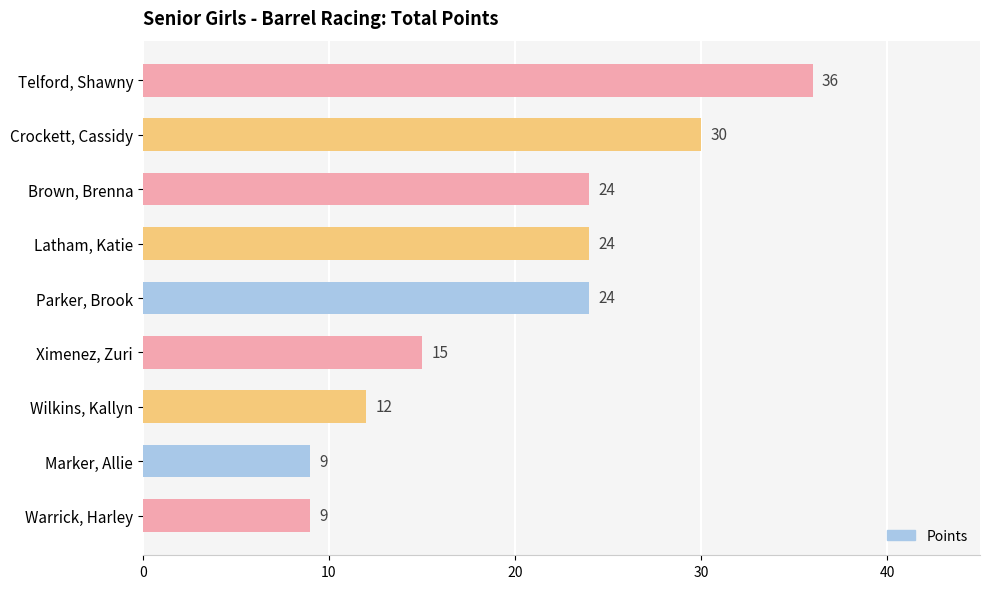

Is it true that the value at Parker, Brook is 12?

False